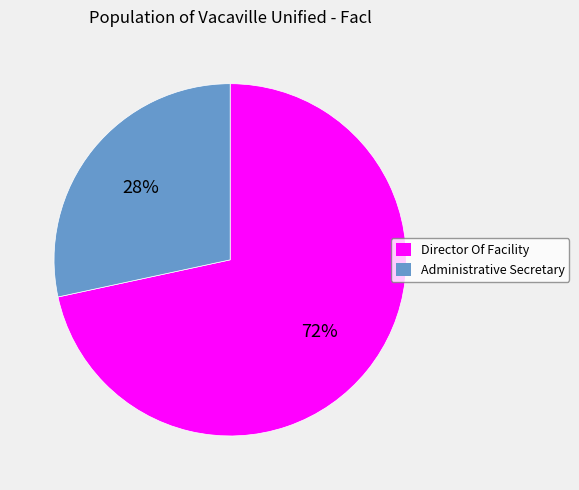

To the nearest percent, what percentage of the pie is Director Of Facility?

72%